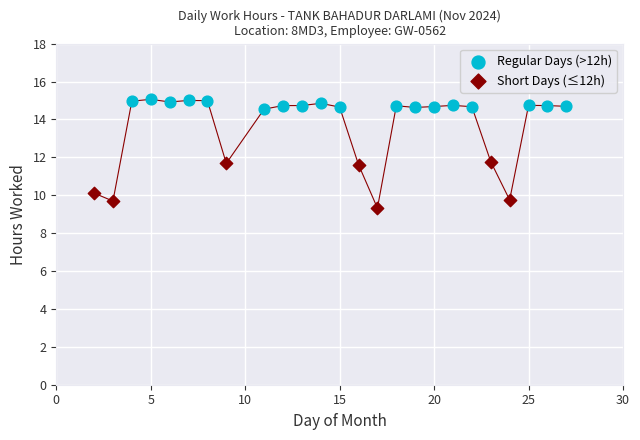

Which series reaches the minimum Y coordinate?

Short Days (≤12h)